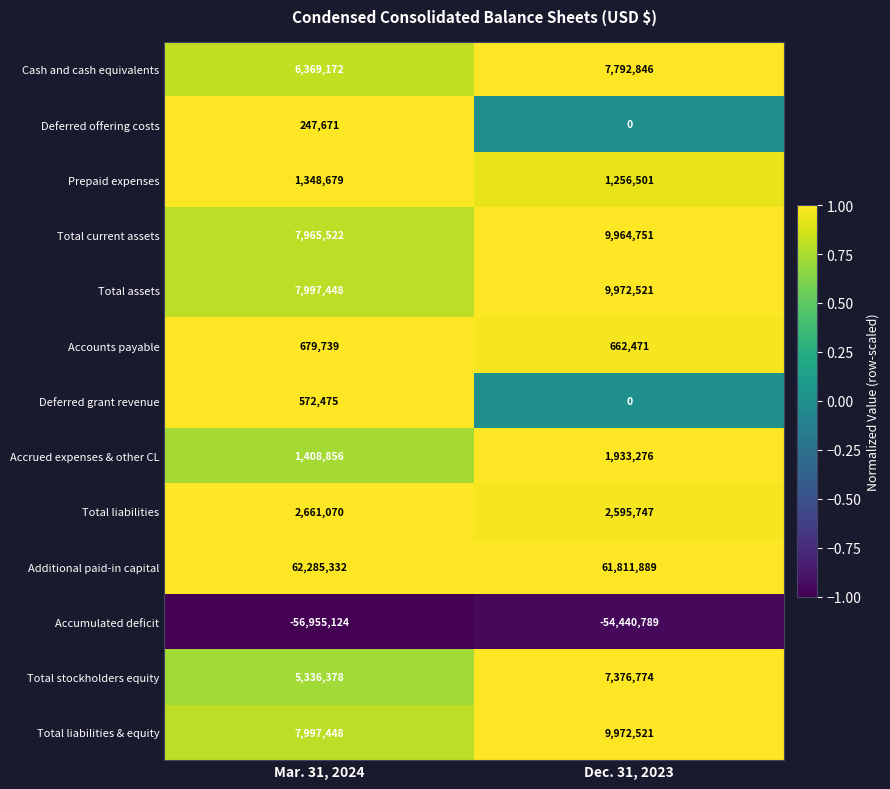

What is the minimum value shown in the chart?

-56955124